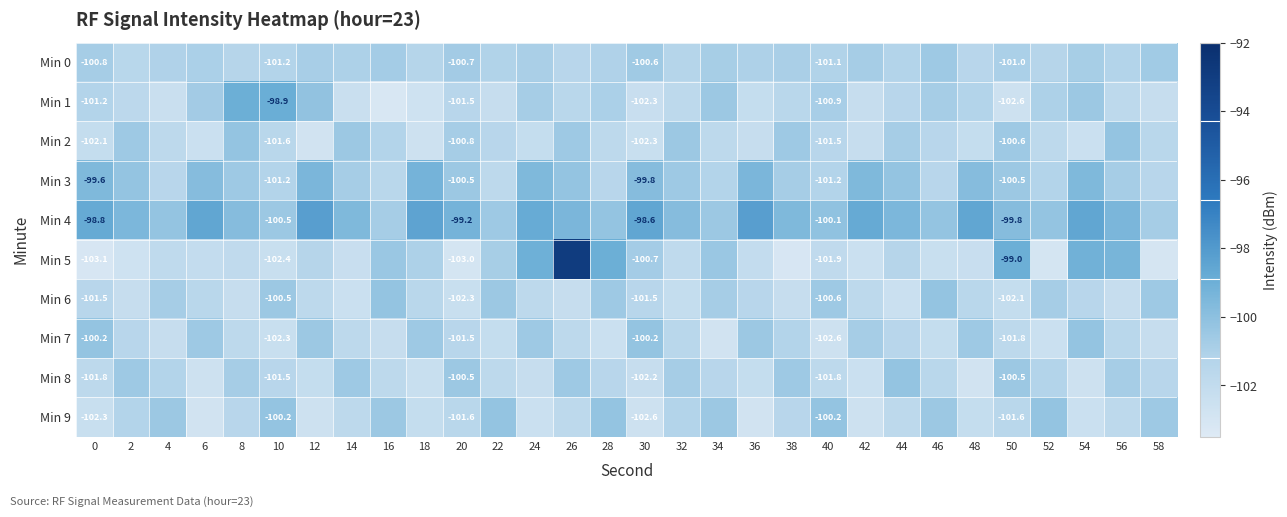

What is the total value across all series at 26?

-1002.6